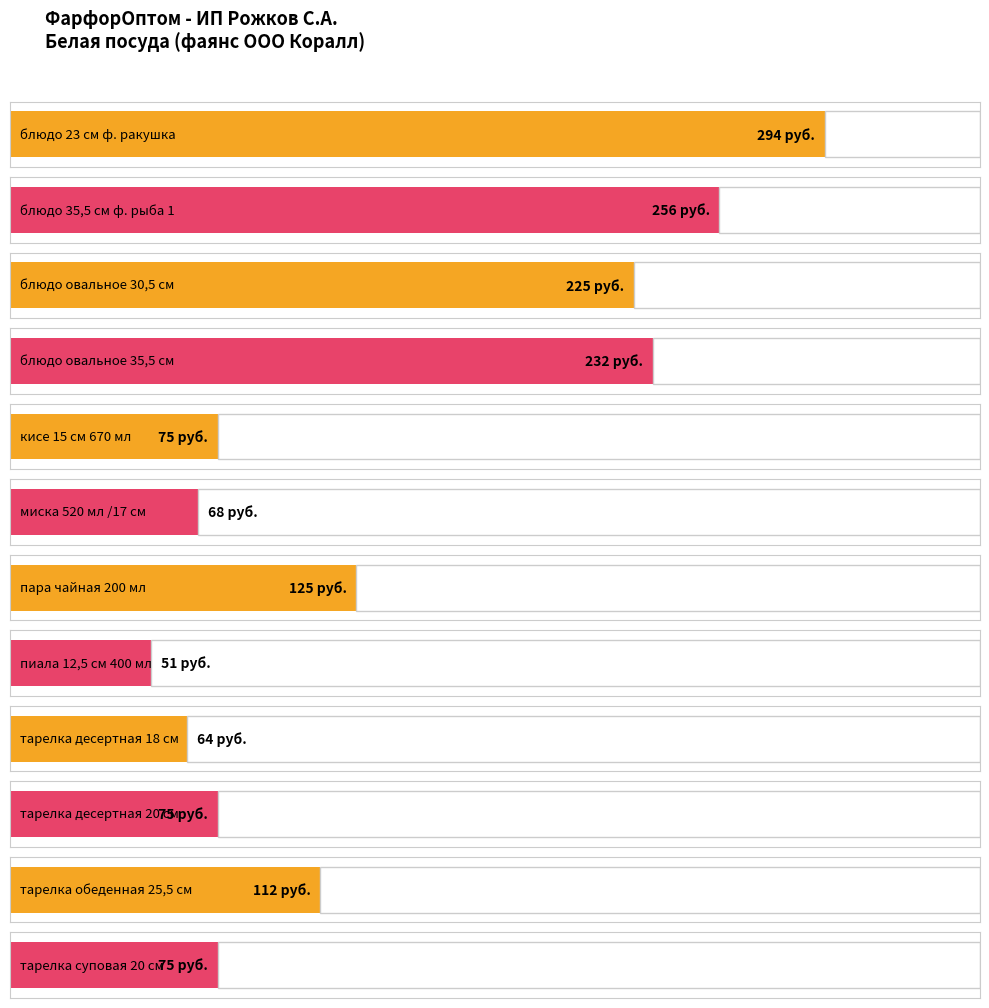

What position from the left is тарелка десертная 20 см?

10